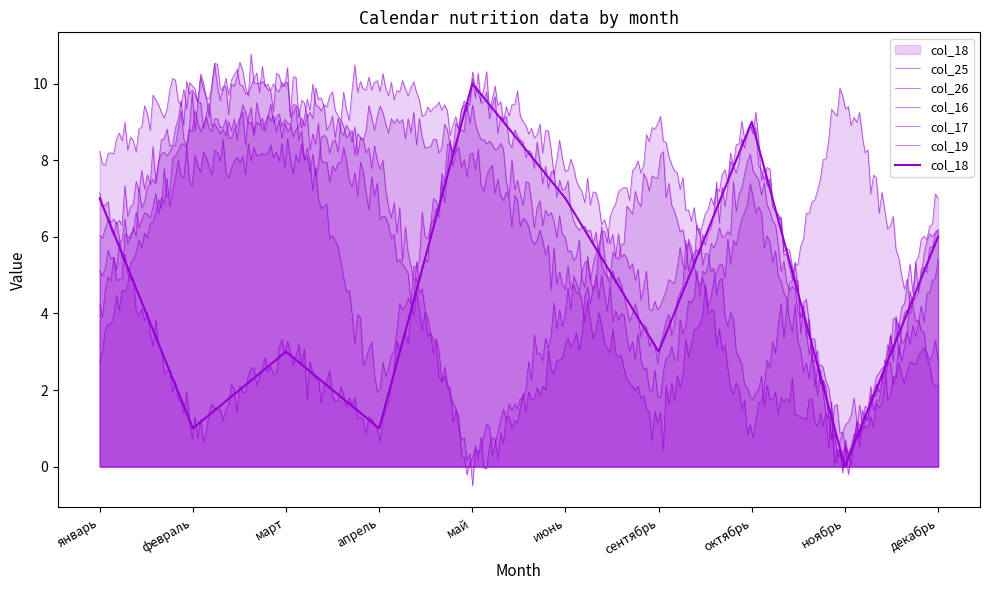

How many interior local valleys does the col_18 series have?

4